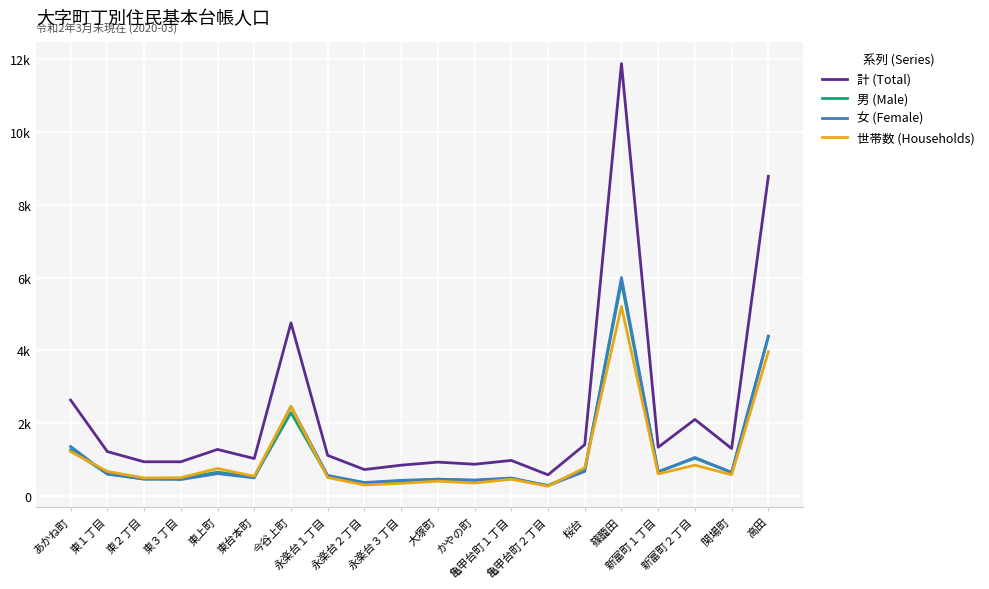

Which series has the largest total across all categories?

計 (Total)